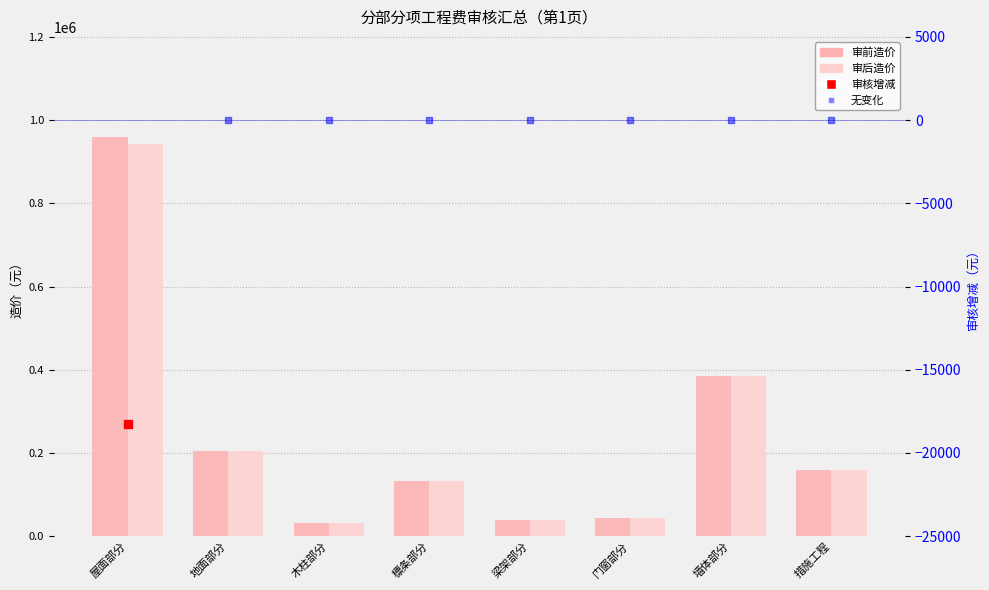

Which series reaches the minimum Y coordinate?

审前造价